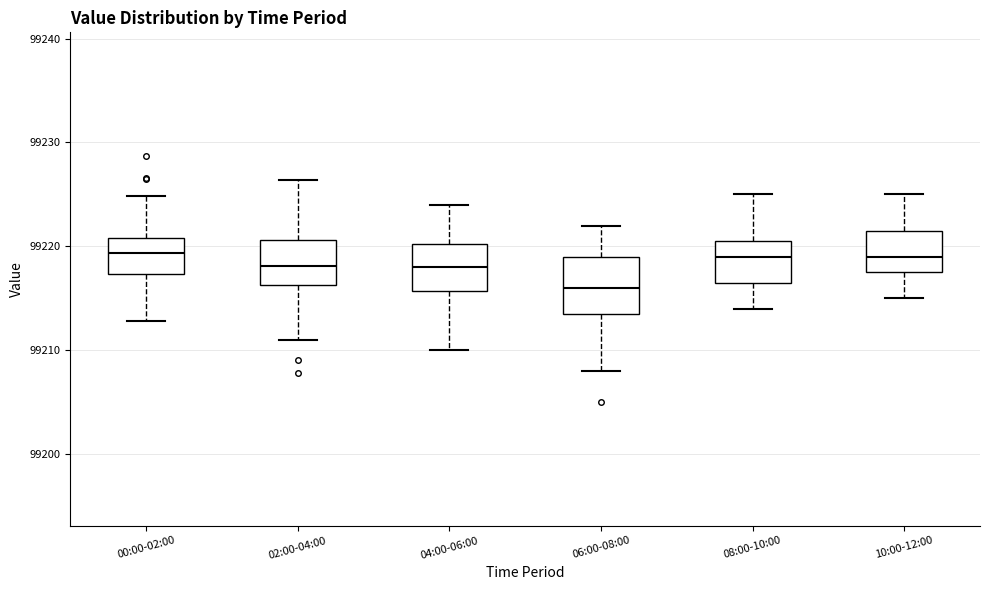

Reading left to right, read every box against the y-axis: the position of its median line, the range the box covers, and the ends of its whiskers. The values are not printed on the chart, so give them approximately, as read against the axis.

00:00-02:00: median 99219, box 99217 to 99221, whiskers 99213 to 99225
02:00-04:00: median 99218, box 99216 to 99221, whiskers 99211 to 99226
04:00-06:00: median 99218, box 99216 to 99220, whiskers 99210 to 99224
06:00-08:00: median 99216, box 99214 to 99219, whiskers 99208 to 99222
08:00-10:00: median 99219, box 99217 to 99221, whiskers 99214 to 99225
10:00-12:00: median 99219, box 99218 to 99222, whiskers 99215 to 99225